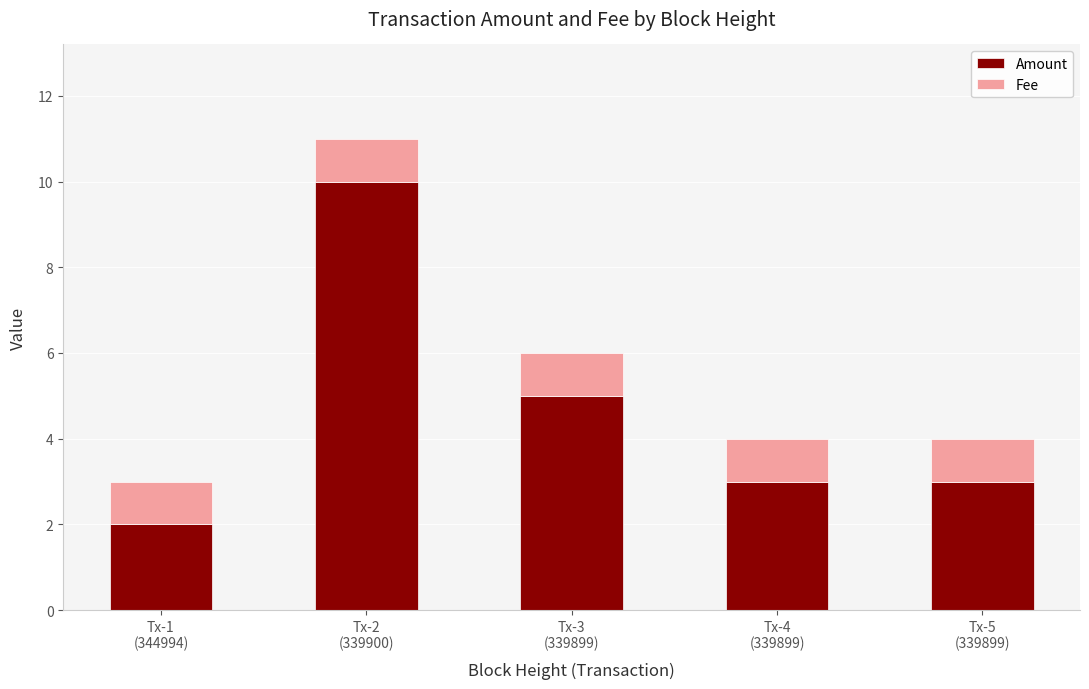

Does the chart contain any negative values?

No